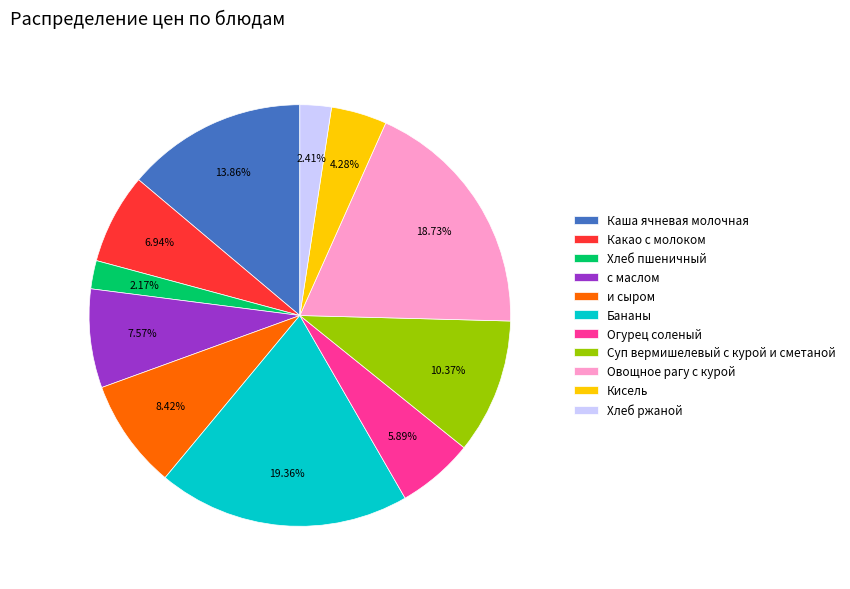

To the nearest percent, what is the difference between the largest and smallest slice percentages?

17%